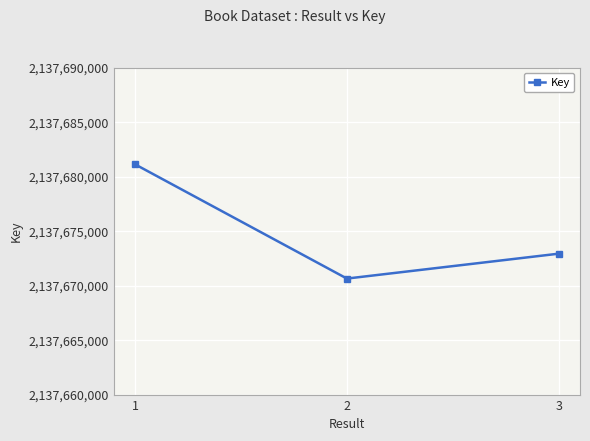

The value at 2 is 613711913. True or false?

False